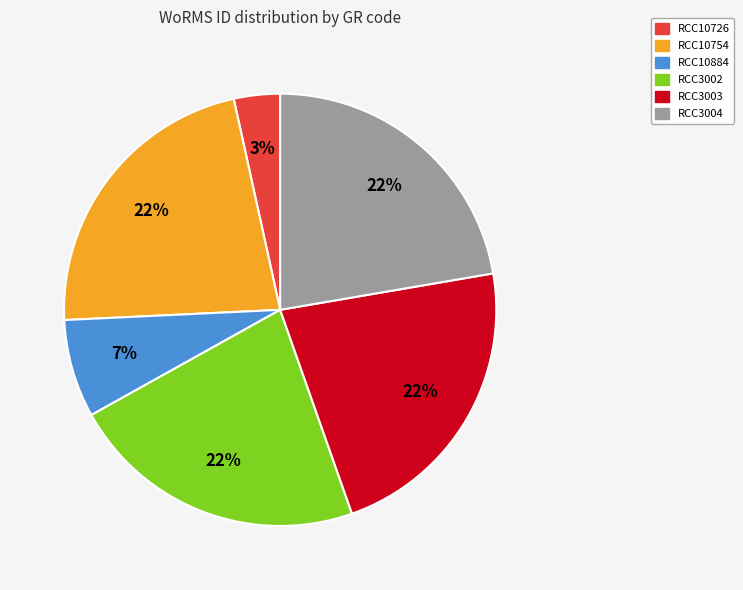

Combined, do RCC3003 and RCC3002 account for over 50%?

No